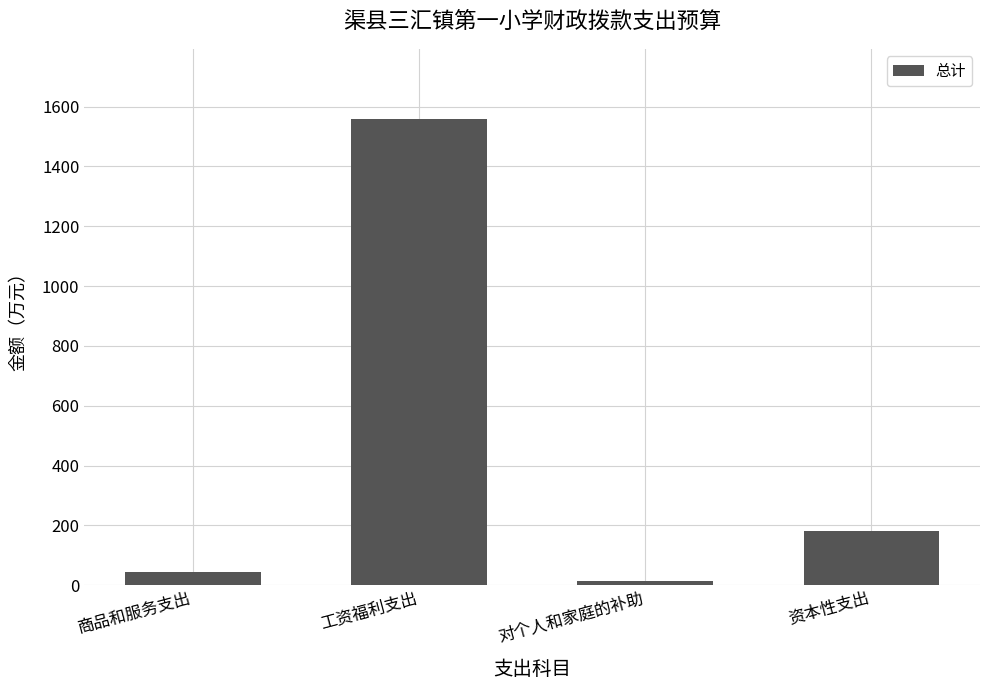

Reading left to right, what are all the values shown in this chart?

商品和服务支出=43.6	工资福利支出=1559.6	对个人和家庭的补助=13.3	资本性支出=180.0